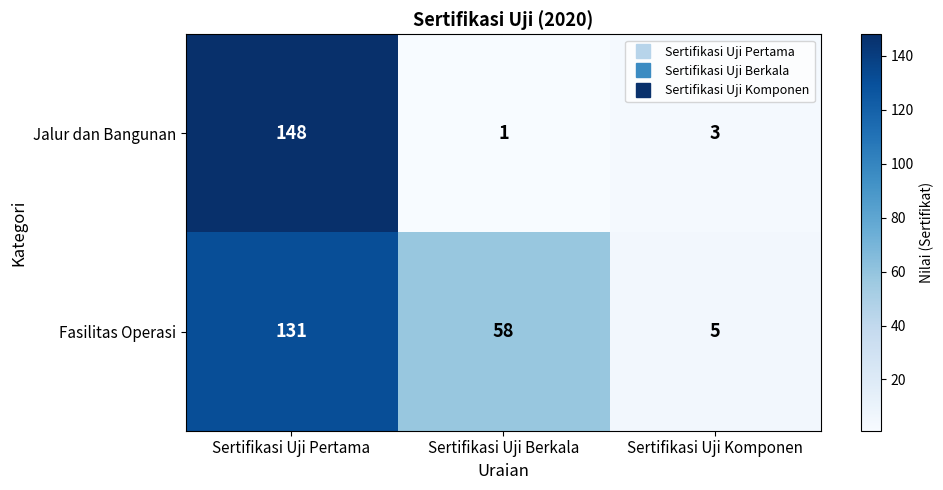

List the series in order of their peak value, highest first.

Jalur dan Bangunan, Fasilitas Operasi